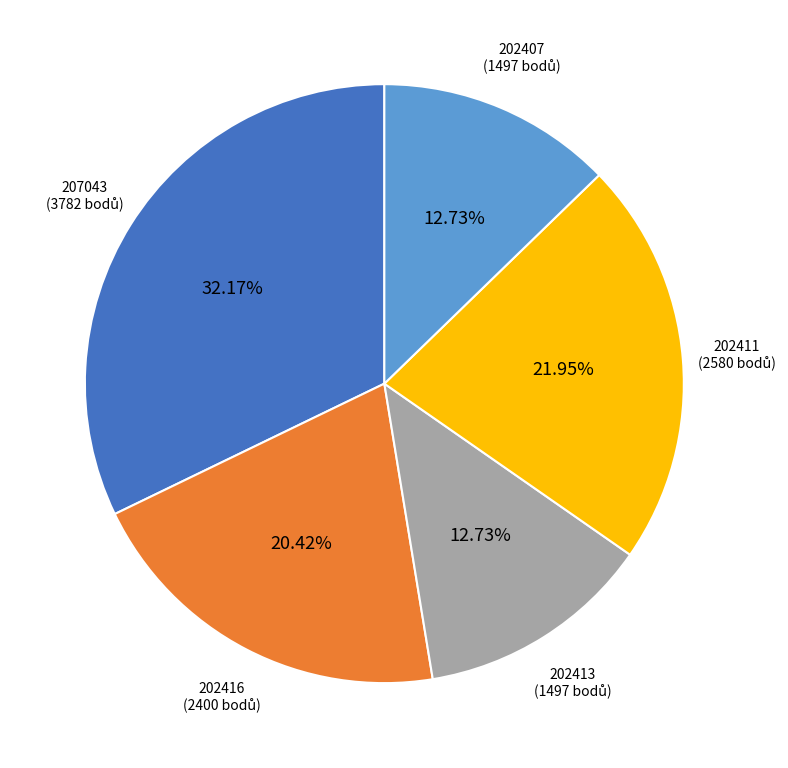

To the nearest percent, what is the combined percentage of 202416 and 202407?

33%